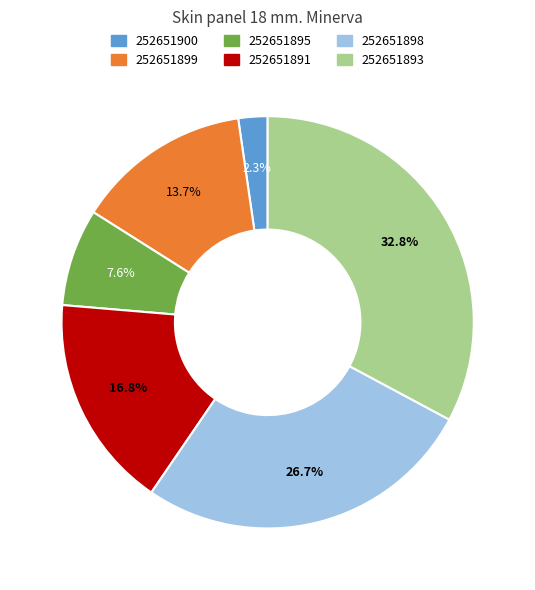

To the nearest percent, what percentage of the pie is 252651895?

8%